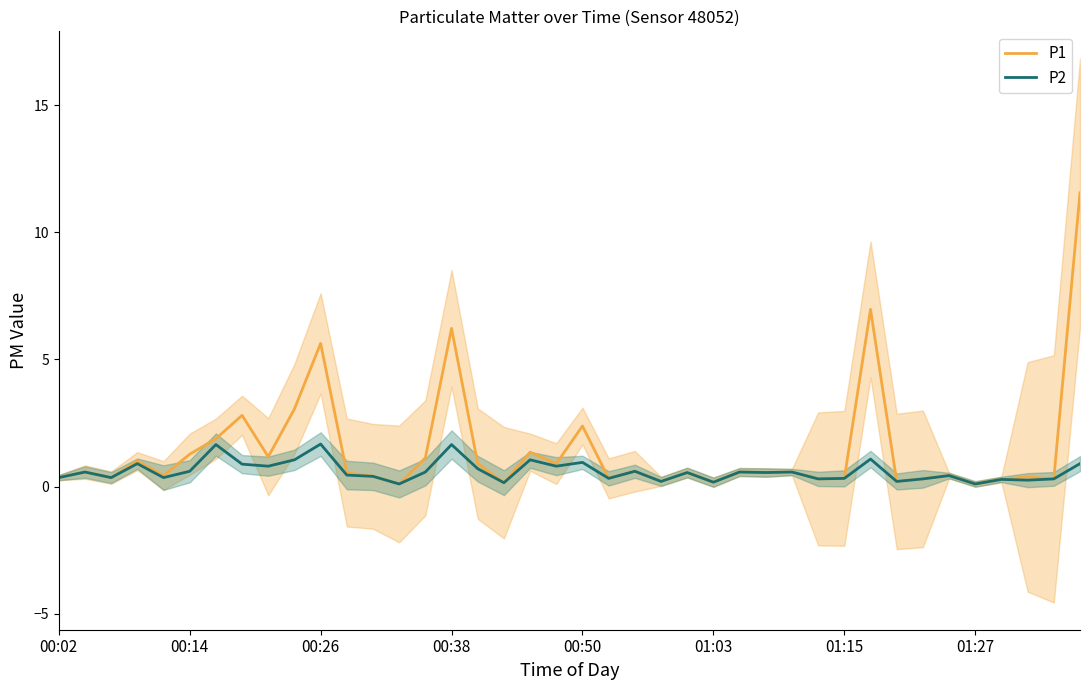

True or false: P2 has more than 2 points higher than both neighbors.

True